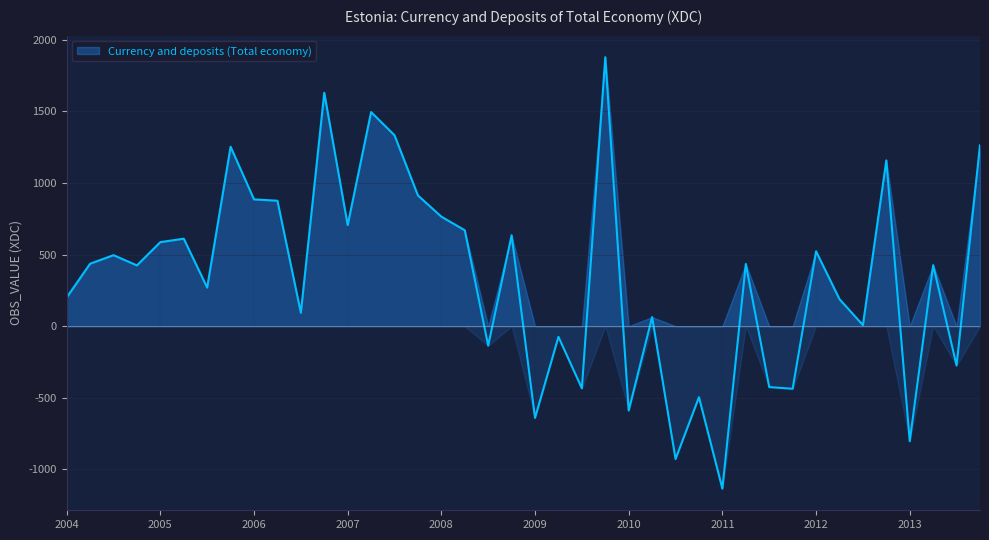

How many interior local valleys (lower than both neighbors) does the data have?

14